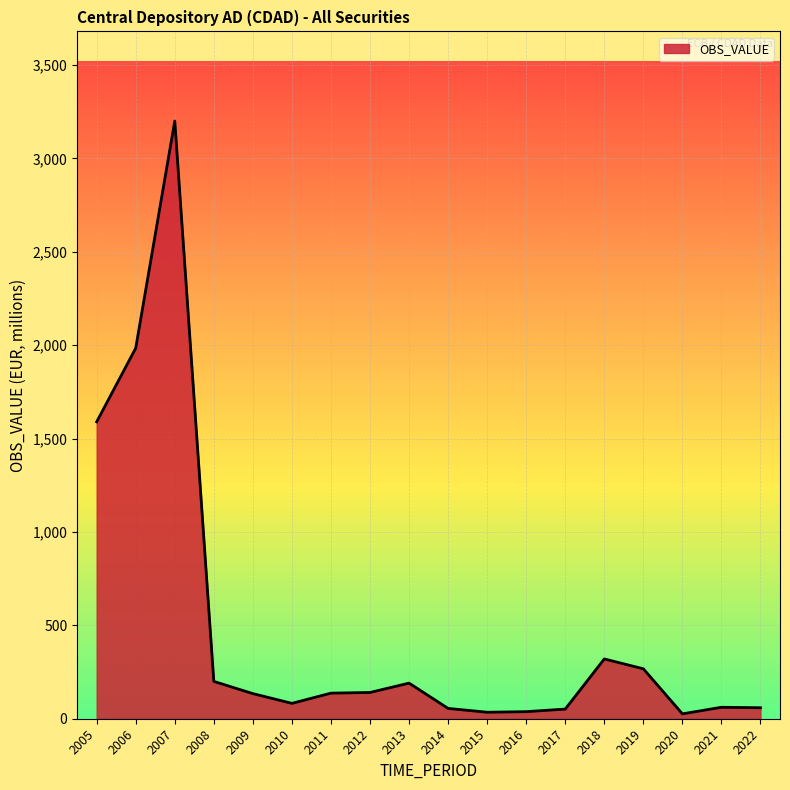

At which category does the data reach its first local peak?

2007